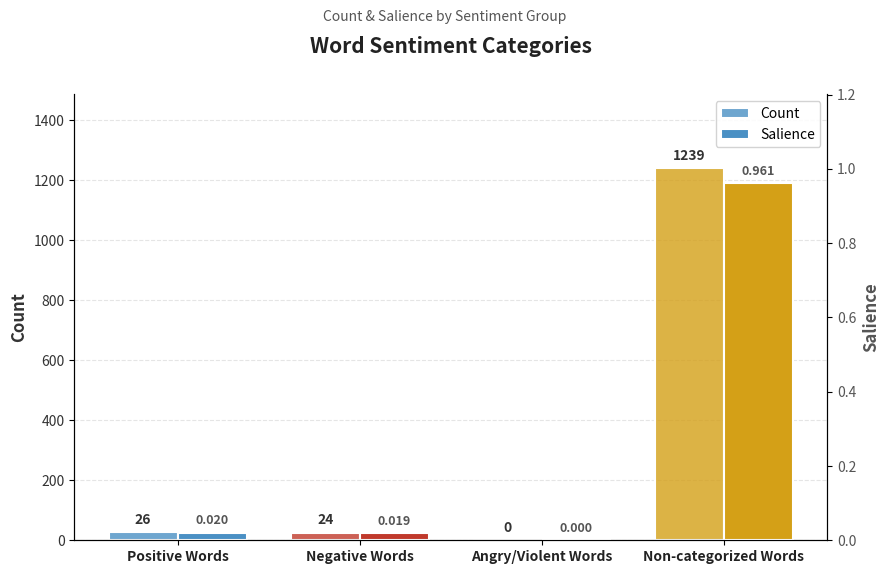

Read the Salience value at Non-categorized Words.

1.0